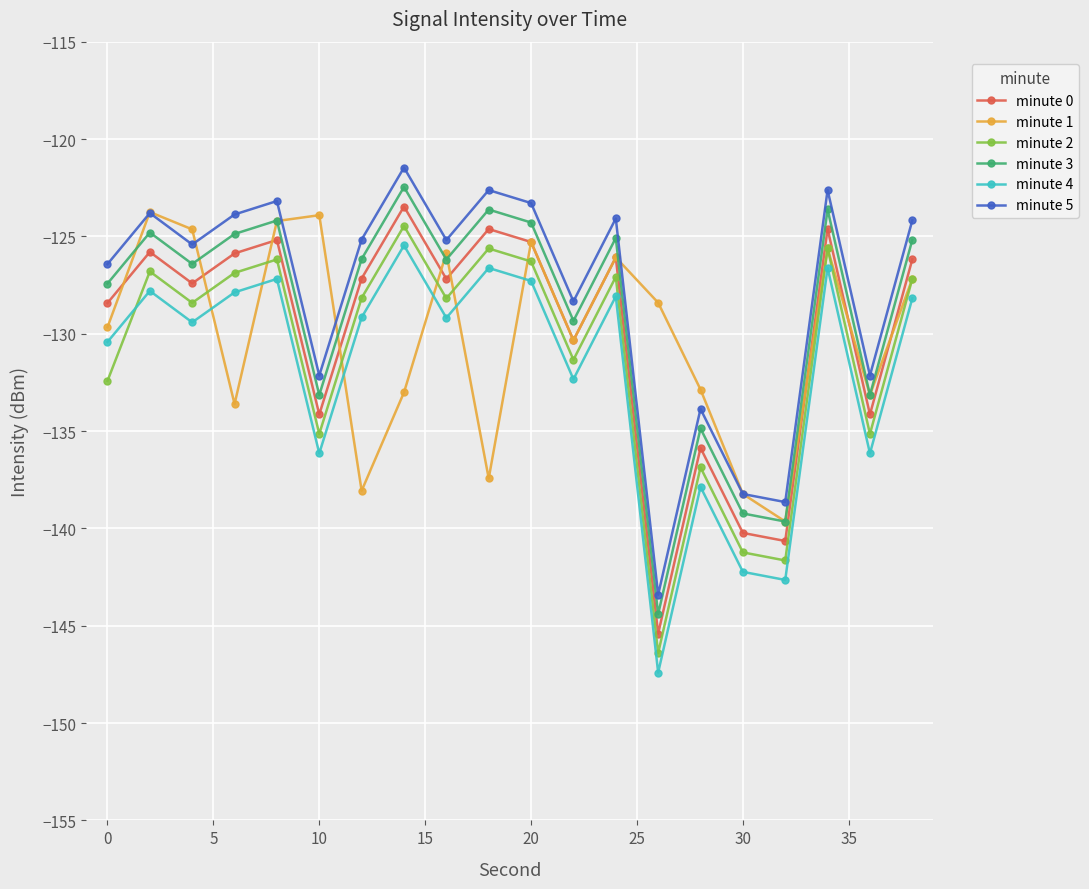

What is the maximum value shown in the chart?

-121.5